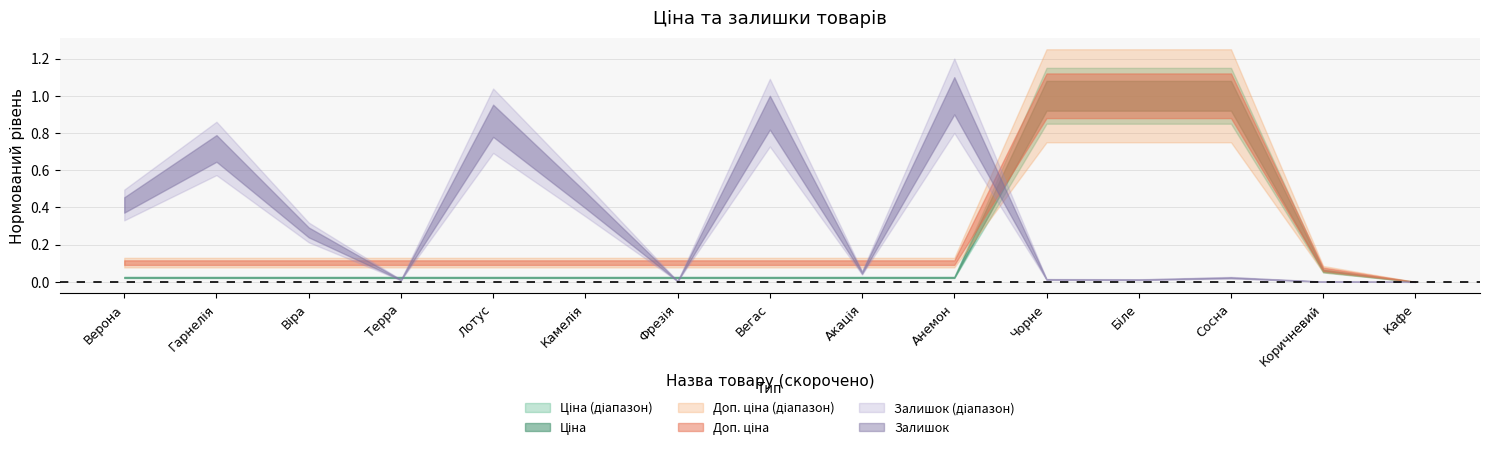

List the series in order of their peak value, highest first.

Ціна, Доп. ціна, Залишок